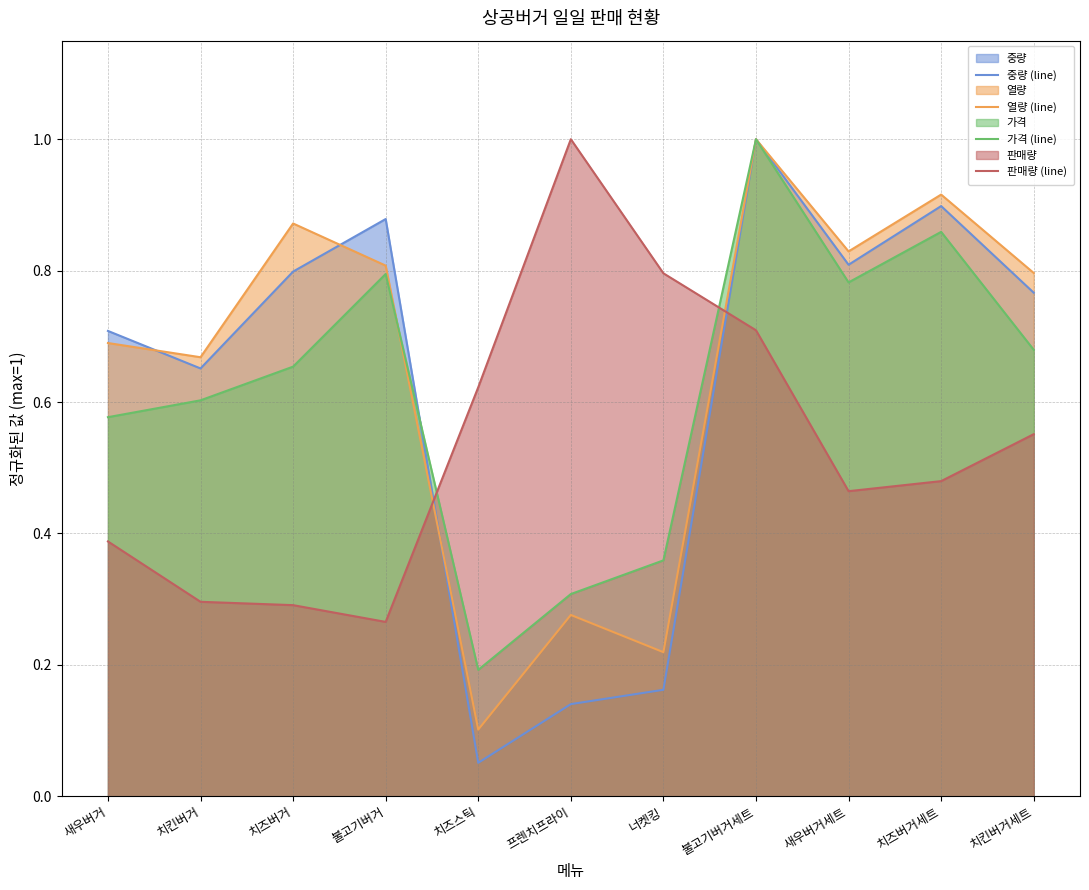

Which has a higher value, 치즈버거 or 새우버거?

치즈버거